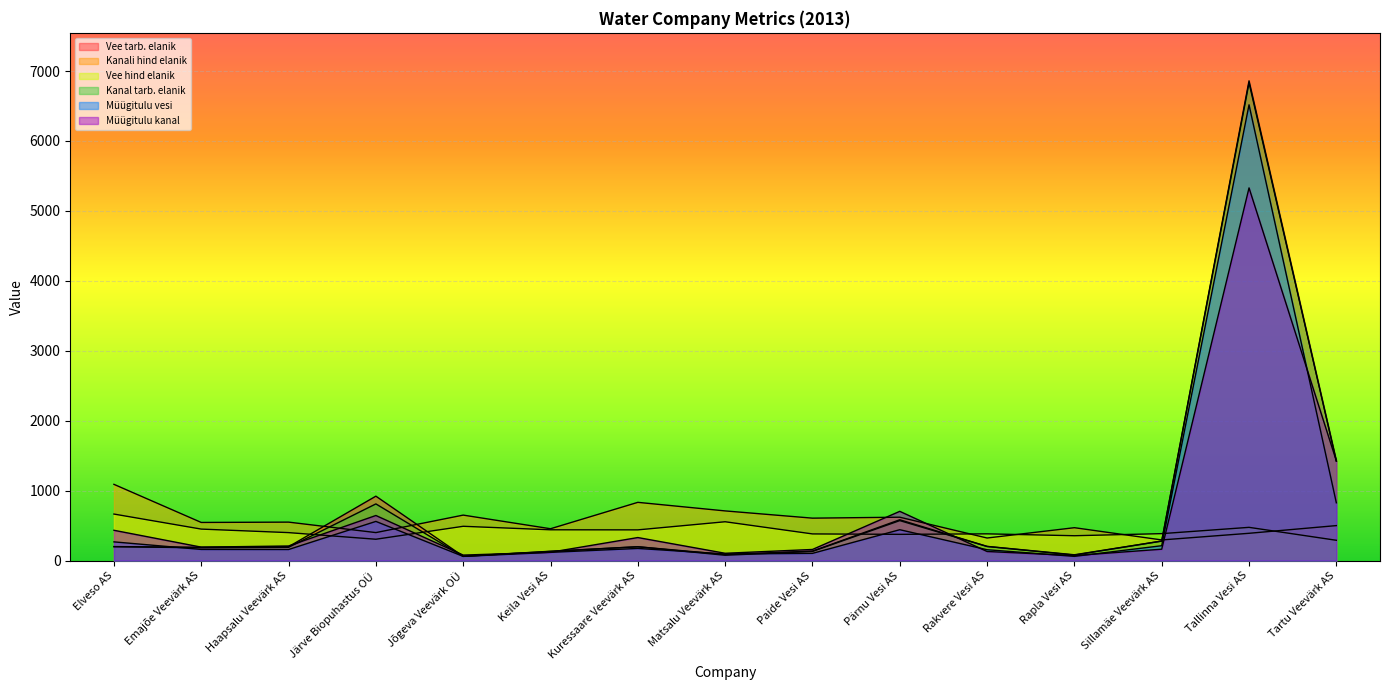

List the series in order of their peak value, highest first.

Vee tarb. elanik, Kanal tarb. elanik, Müügitulu vesi, Müügitulu kanal, Kanali hind elanik, Vee hind elanik